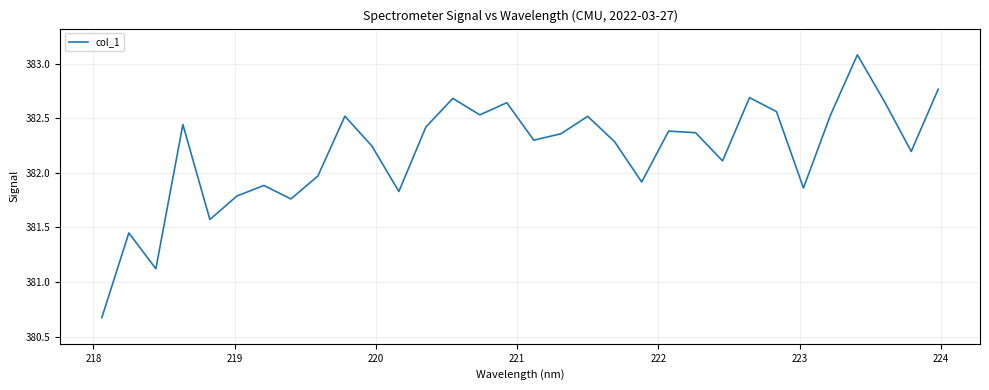

What is the minimum value shown in the chart?

380.7